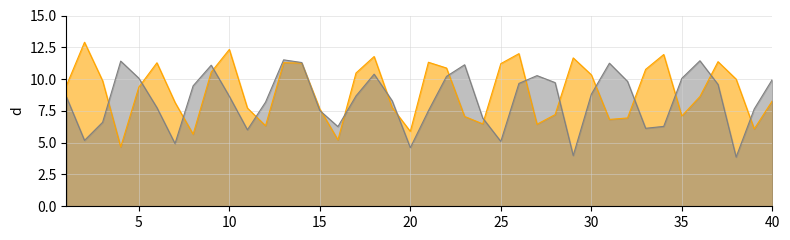

What is the maximum value shown in the chart?

12.9